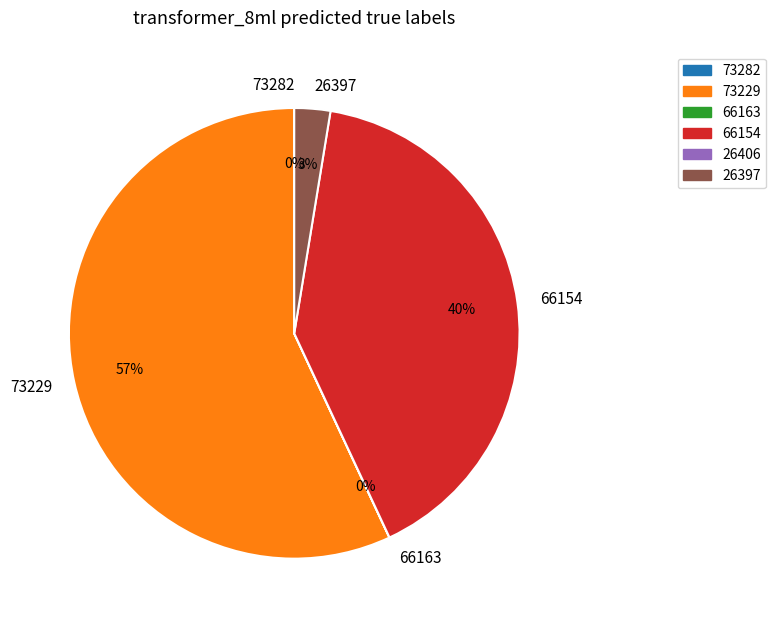

What is the largest slice in the pie chart?

73229